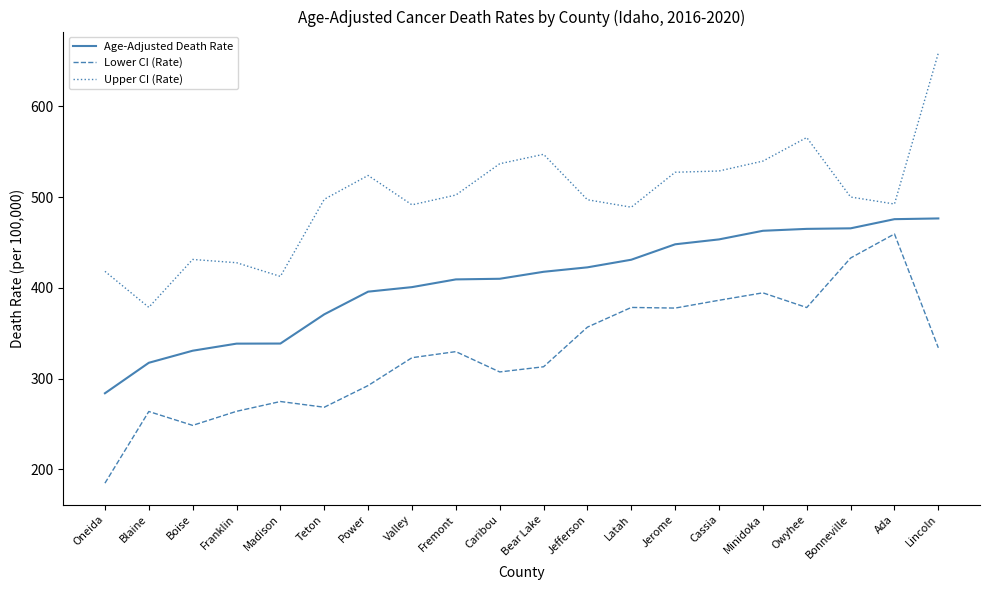

What is the sum of the Lower CI (Rate) values at Lincoln and Teton?

602.5